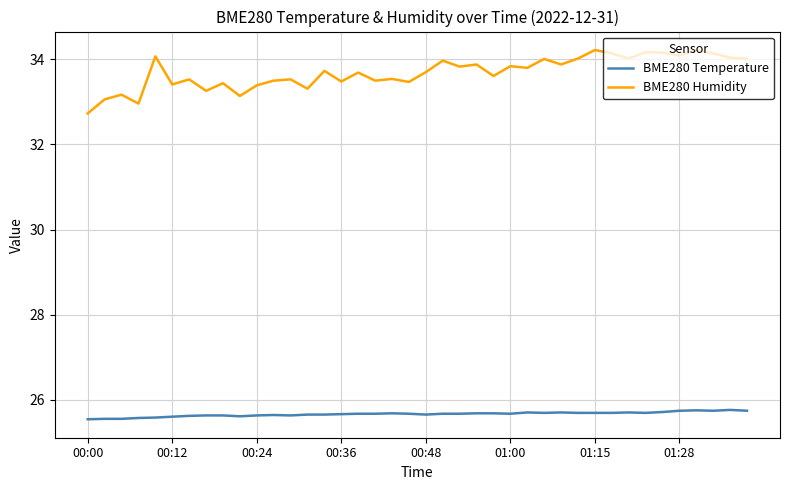

Which series has the largest range (max minus min)?

BME280 Humidity